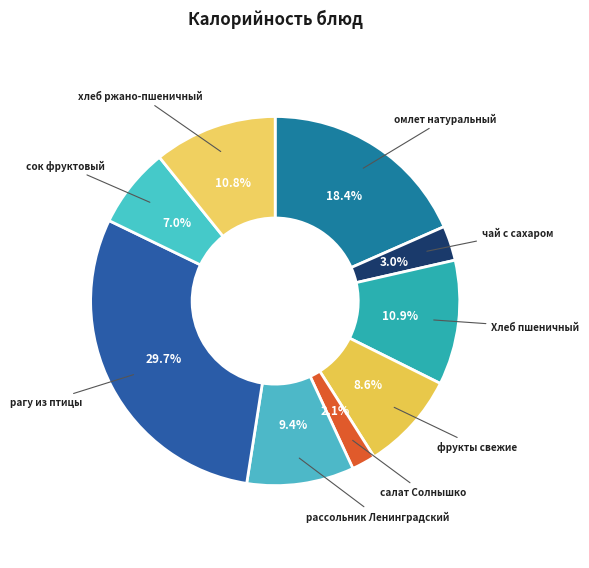

To the nearest percent, what percentage of the pie is Хлеб пшеничный?

11%